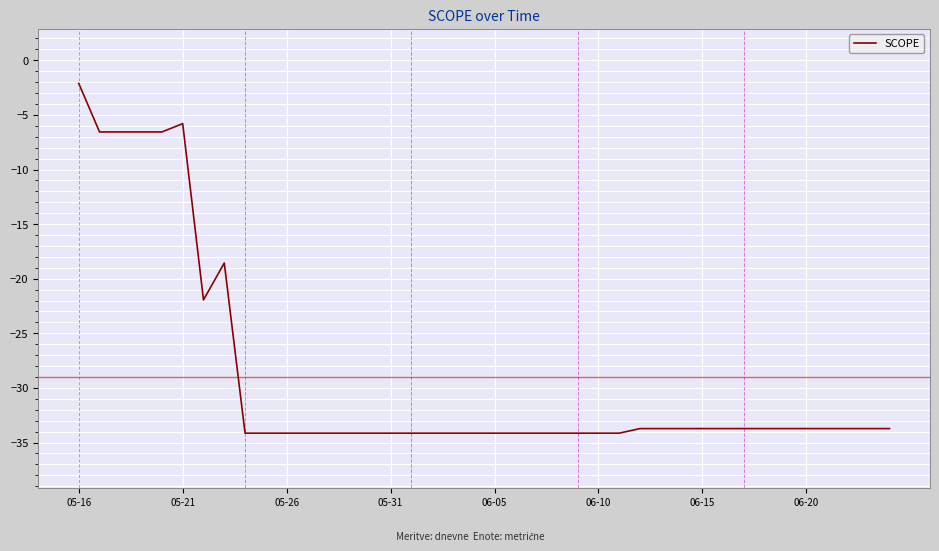

What is the greatest value displayed?

-2.1